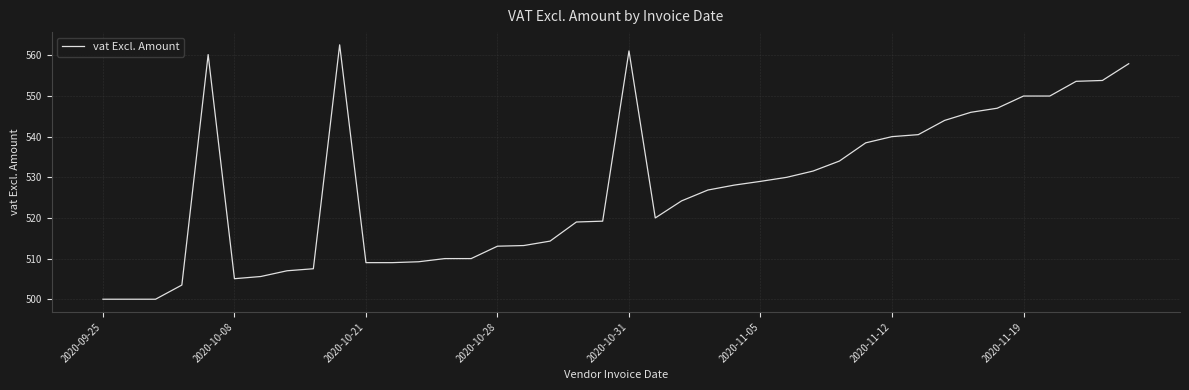

What is the minimum value shown in the chart?

500.0